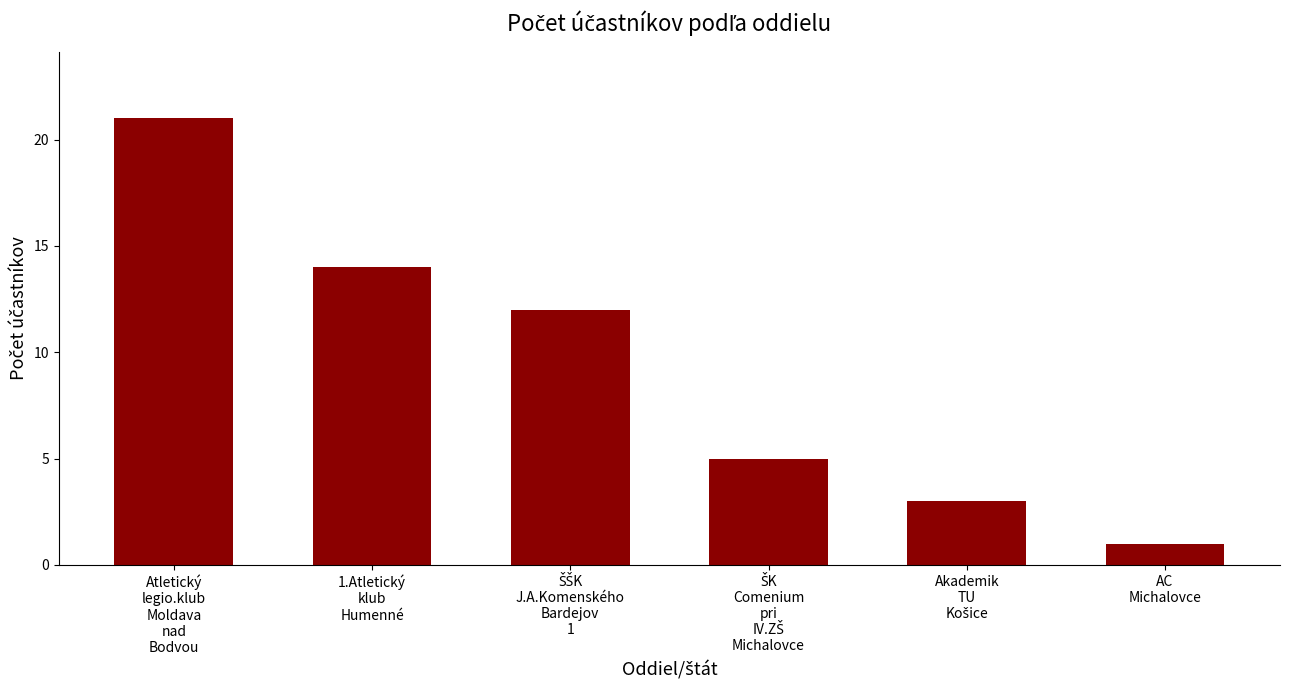

Reading left to right, extract all data points from this chart.

21	14	12	5	3	1